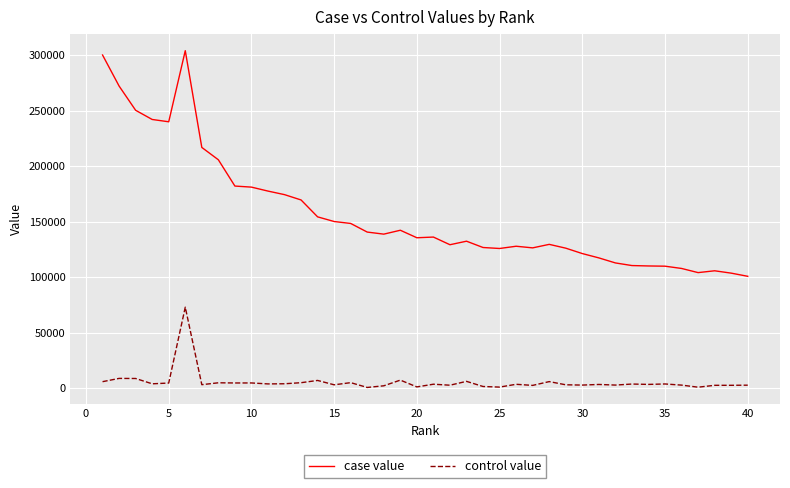

True or false: case value has more than 2 points higher than both neighbors.

True